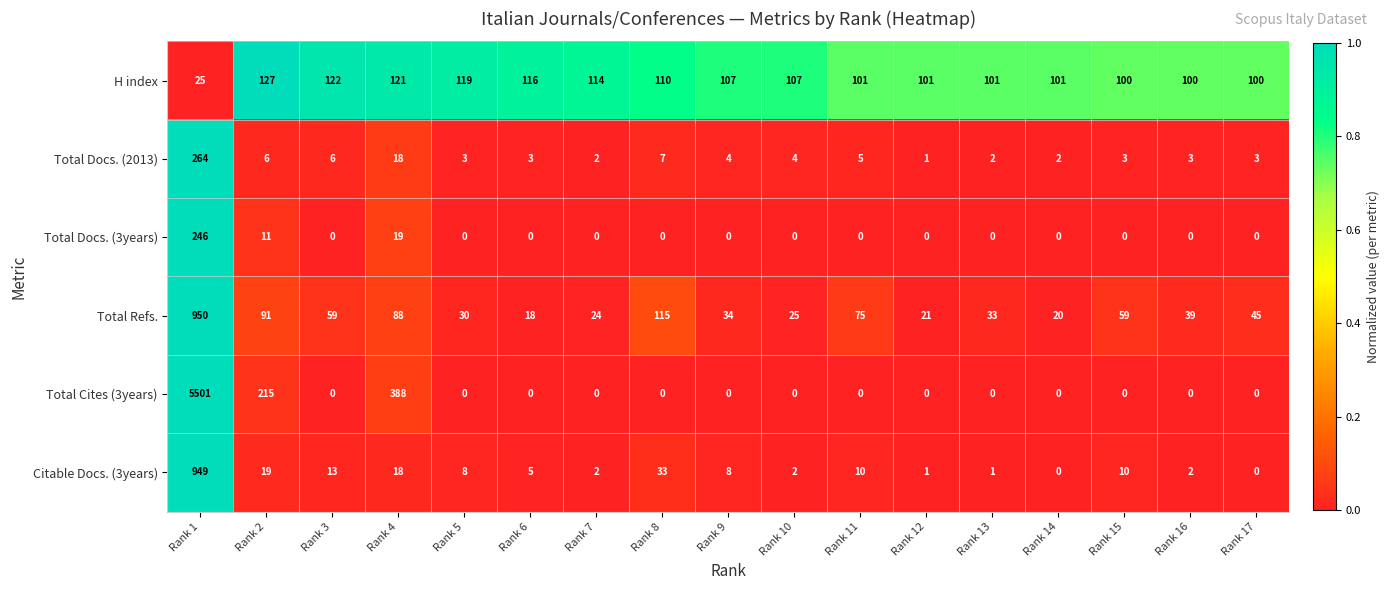

At which category is the sum across all series the highest?

Rank 1